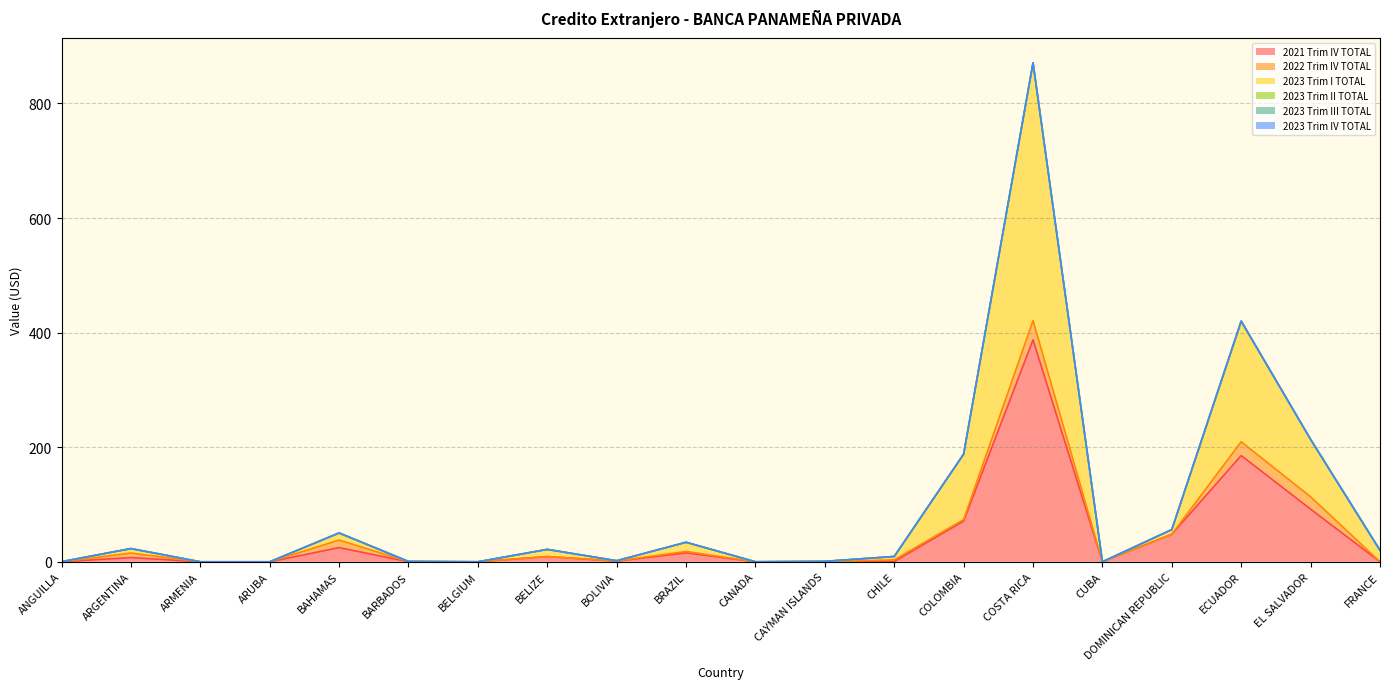

What is the label of the 16th point from the left?

CUBA